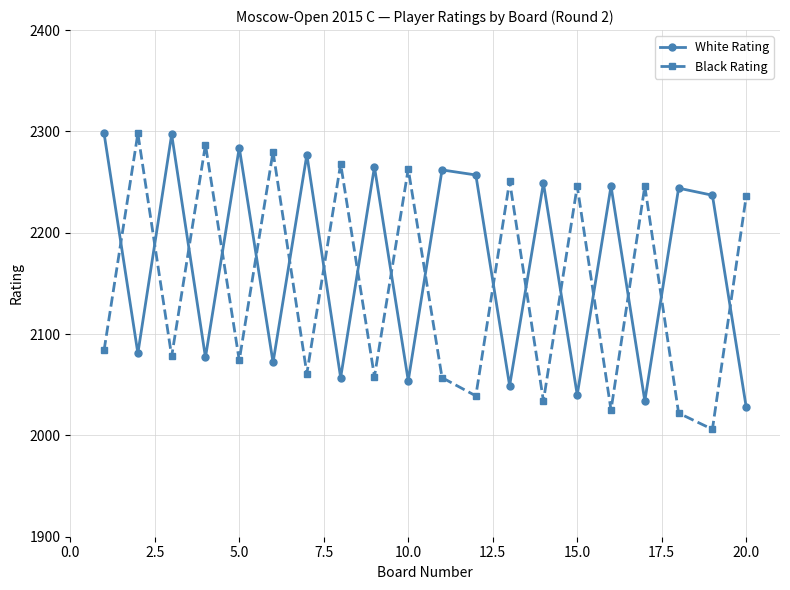

Which series ends up on top after the final intersection of Black Rating and White Rating?

Black Rating